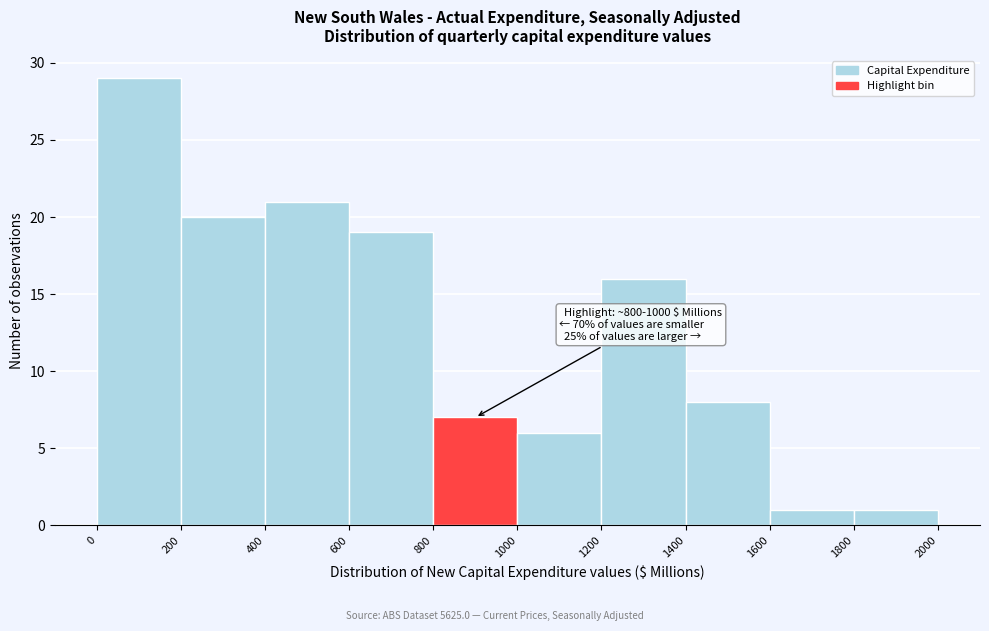

Over which range of the x-axis is the bar tallest?

0 to 200